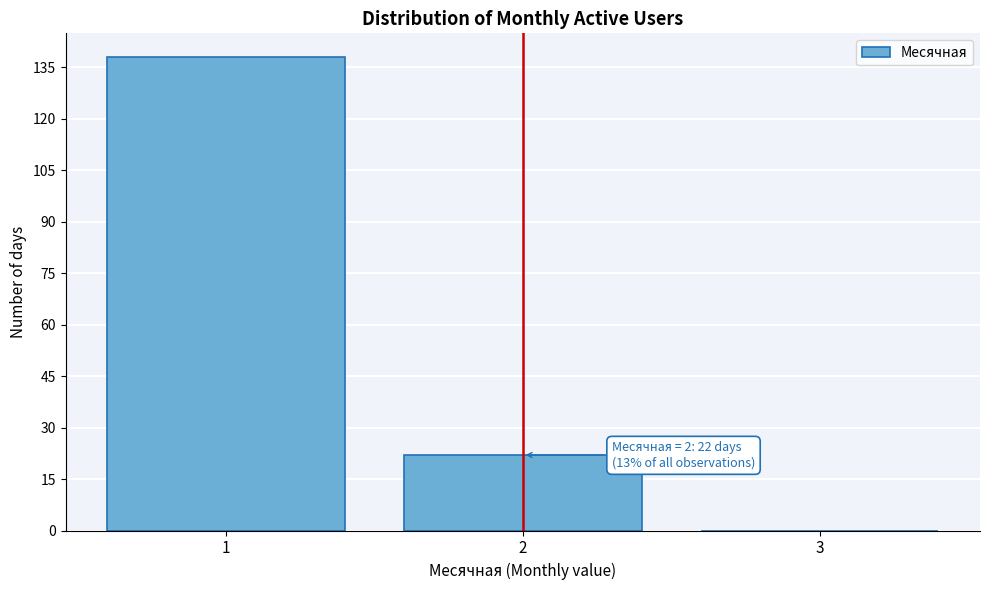

Reading left to right, transcribe all the data shown in this chart.

1=138	2=22	3=0